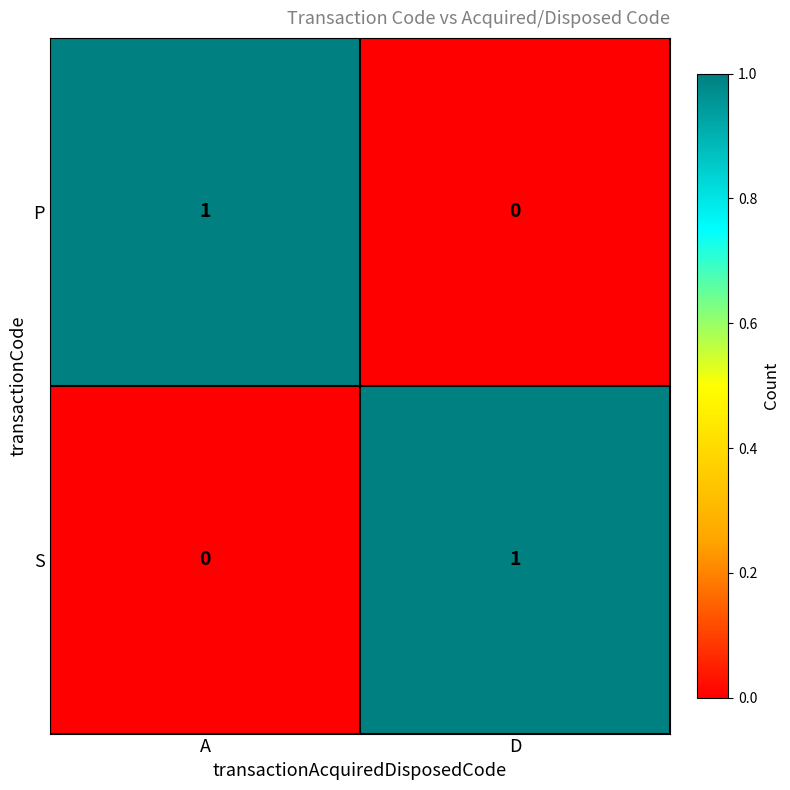

Rank the categories by S value from lowest to highest.

A, D